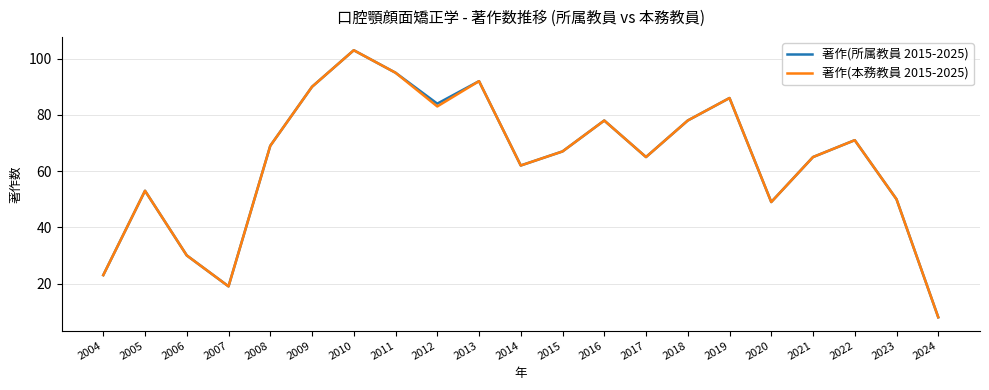

Where is 著作(本務教員 2015-2025) nearest to the value 55?

2005